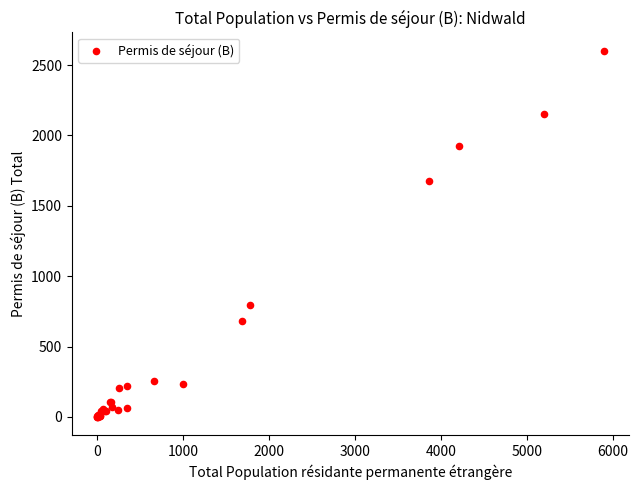

What Y value in the scatter plot is closest to 1301?

1674